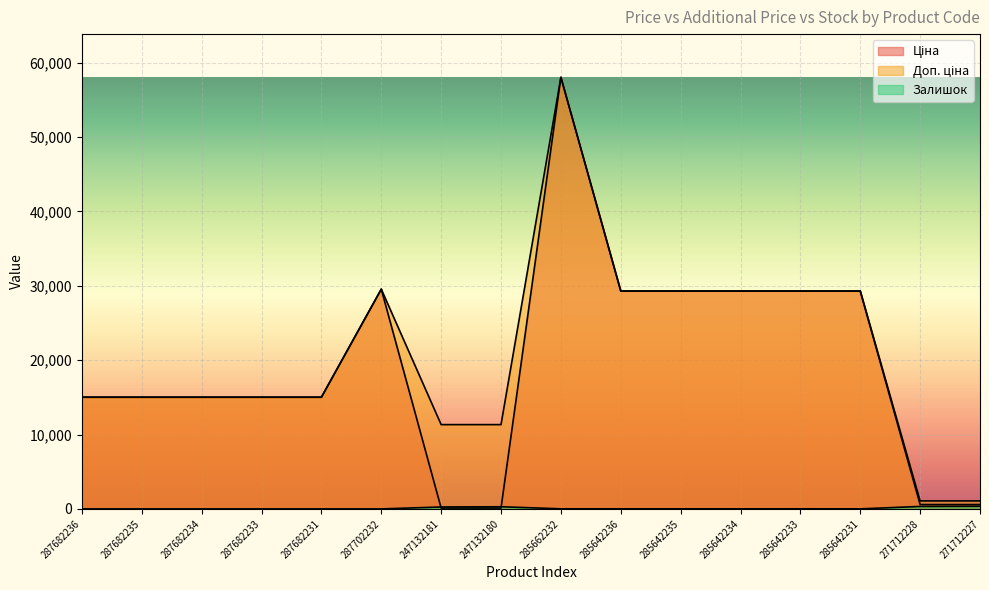

Which category has the highest value across all series?

285662232